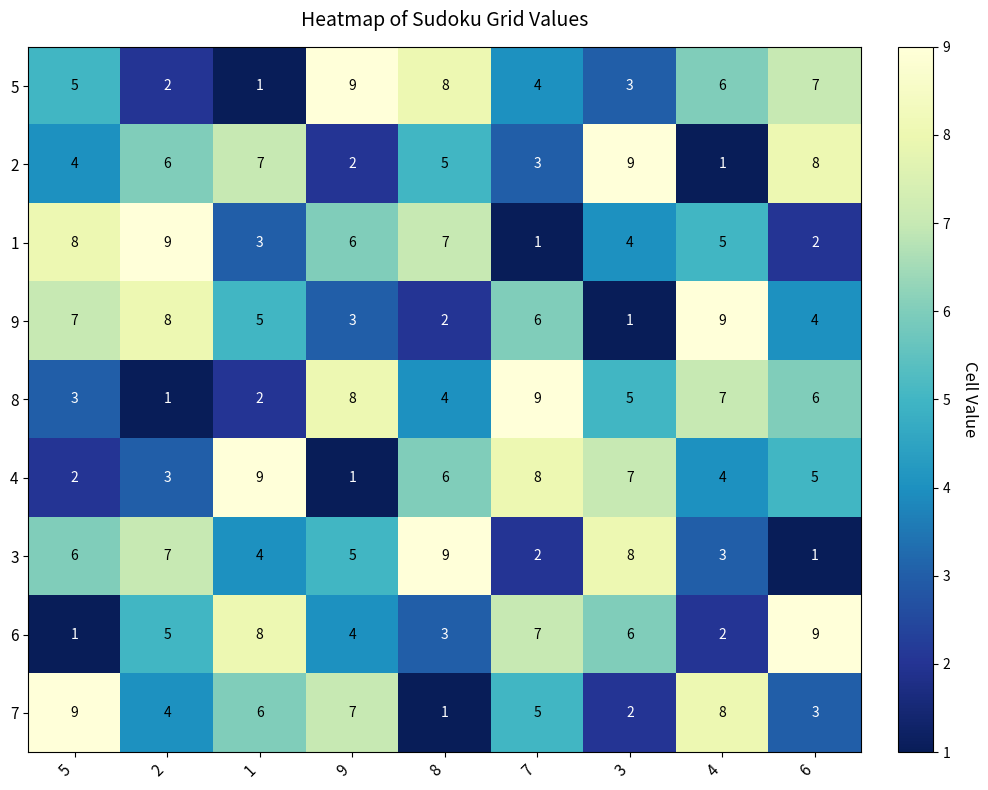

What is the spread (max minus min) of values at 9?

8